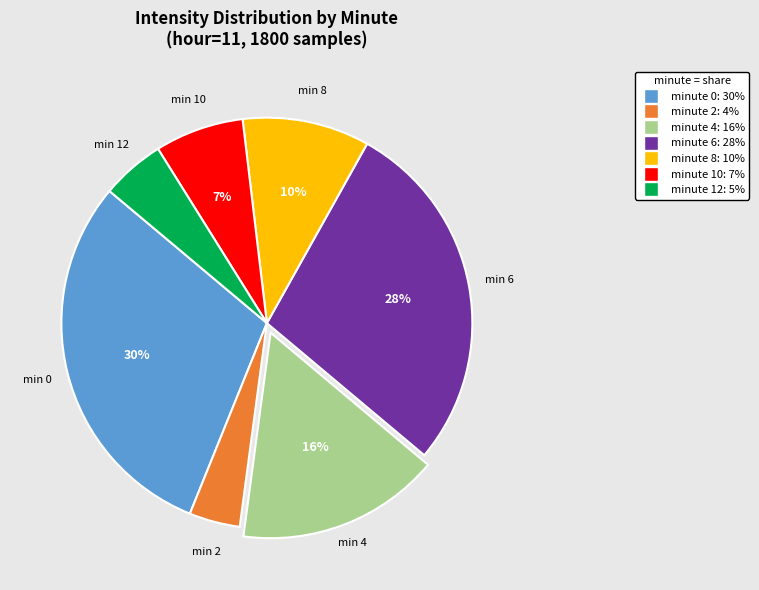

How many segments does this pie chart have?

7